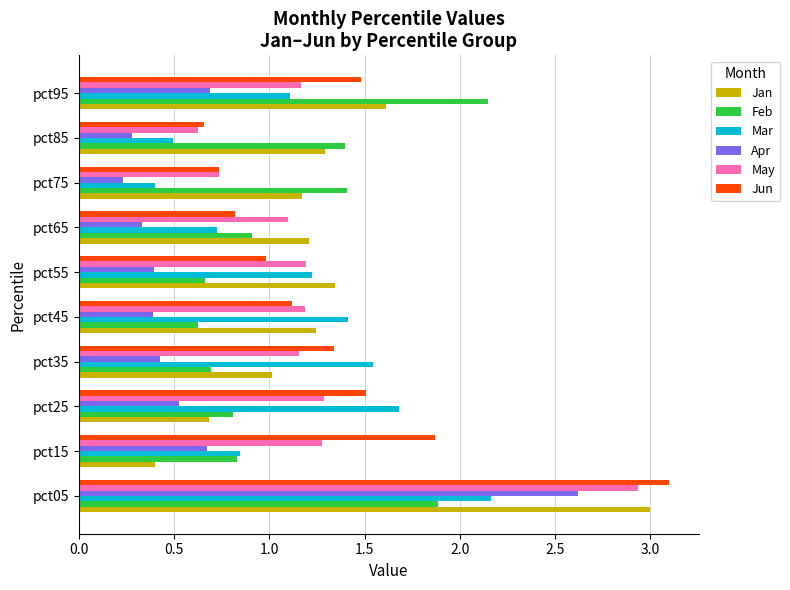

What is the highest value of the Jun series?

3.1